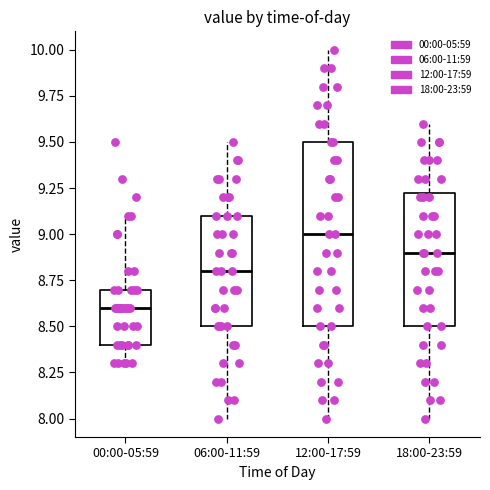

Which box is the tallest, from its lower edge to its upper edge?

12:00-17:59